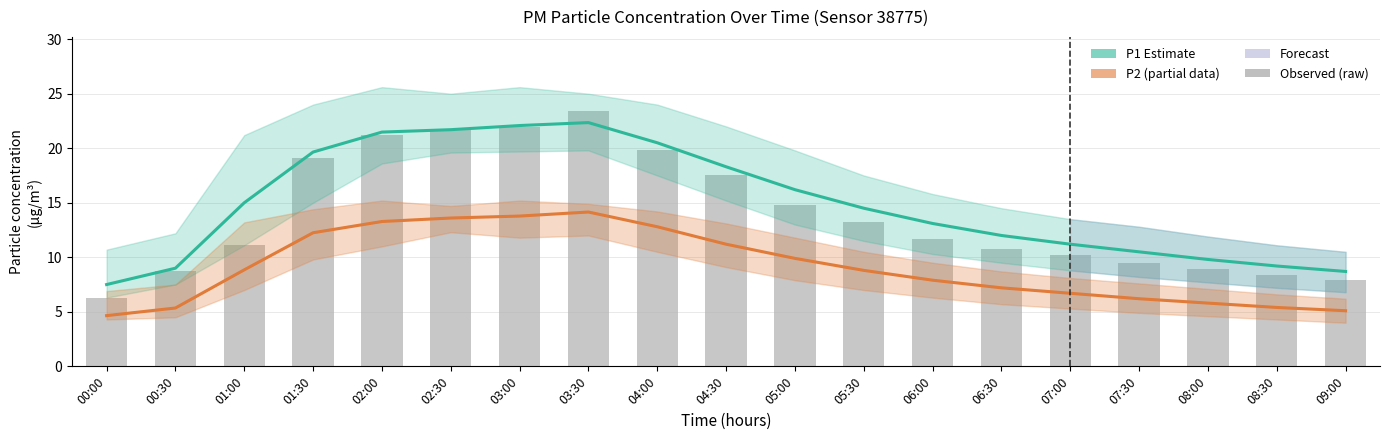

The value of Observed P1 (raw) at 03:30 is 23.4. True or false?

True